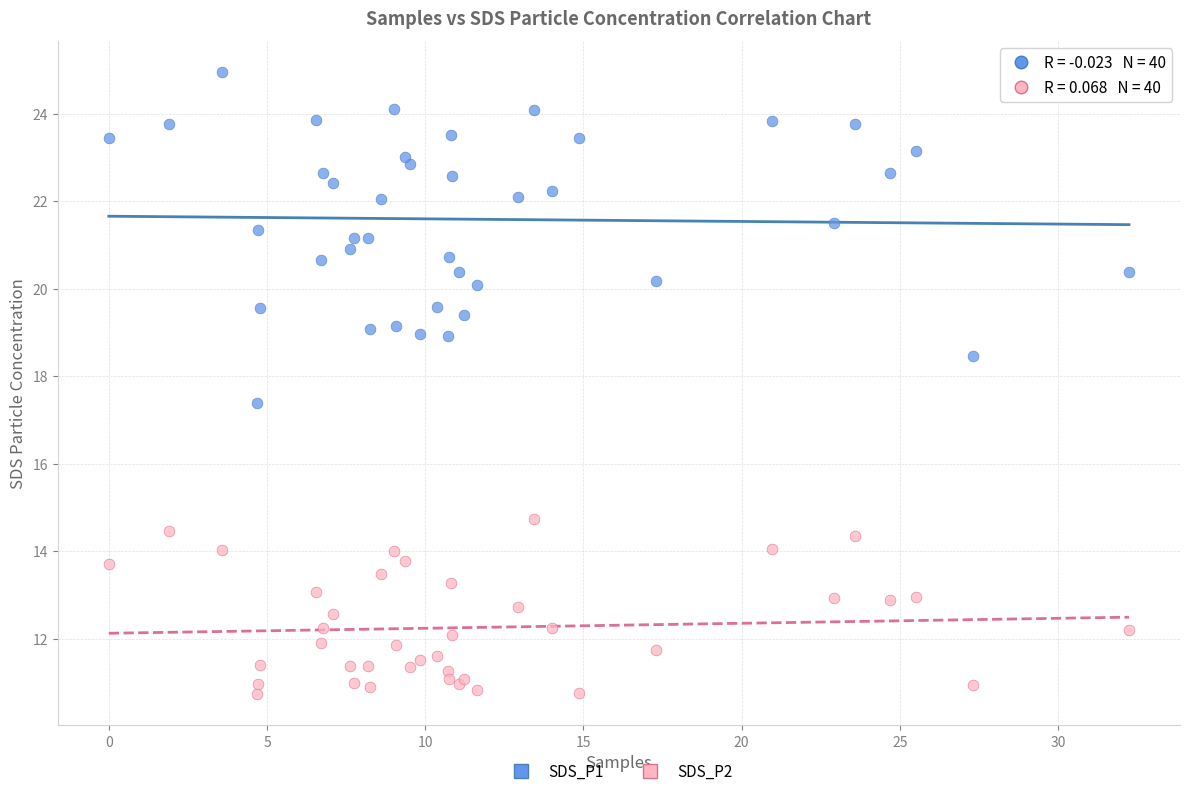

What is the X range (max minus min) for the scatter plot?

32.2